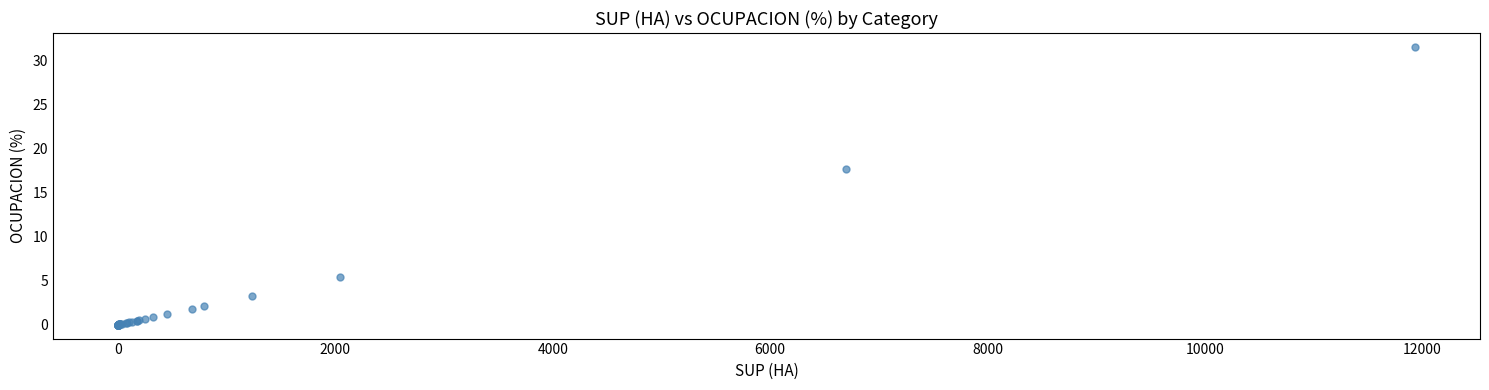

What Y value in the scatter plot is closest to 15?

17.7